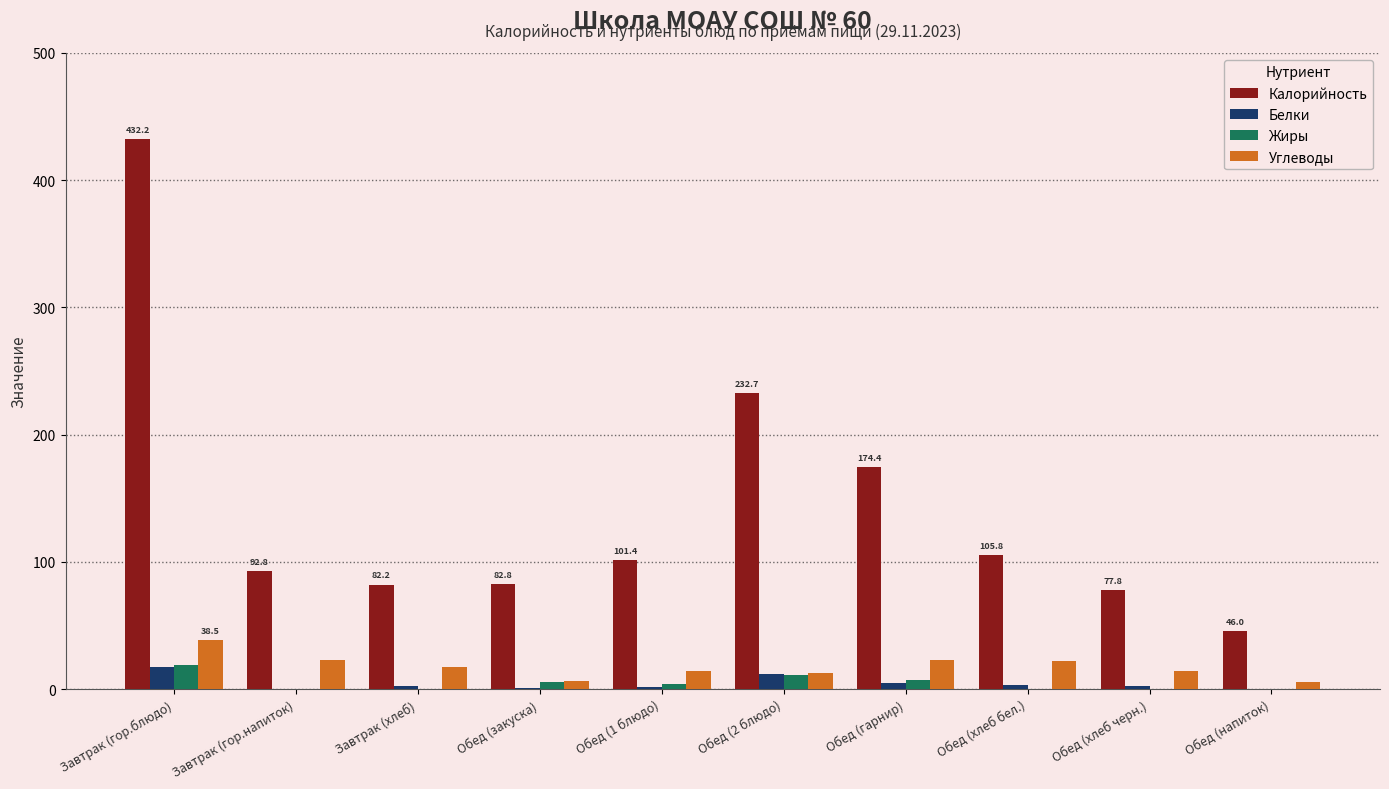

At which category is the sum across all series the highest?

Завтрак (гор.блюдо)